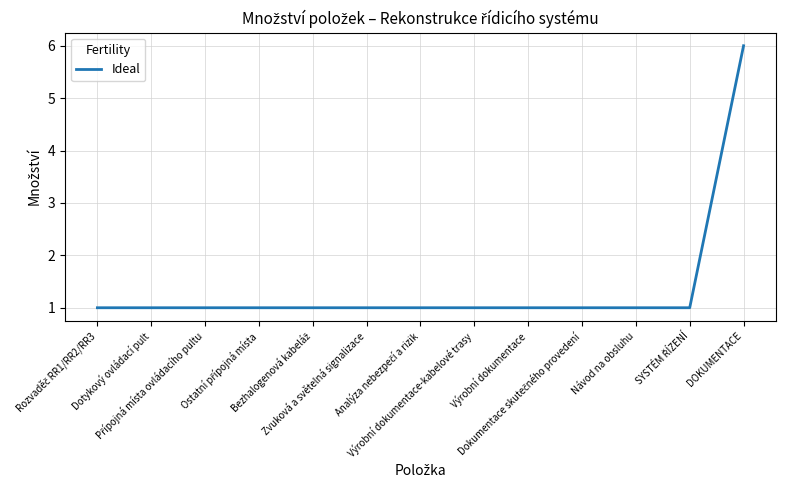

What is the sum of the values at Návod na obsluhu and DOKUMENTACE?

7